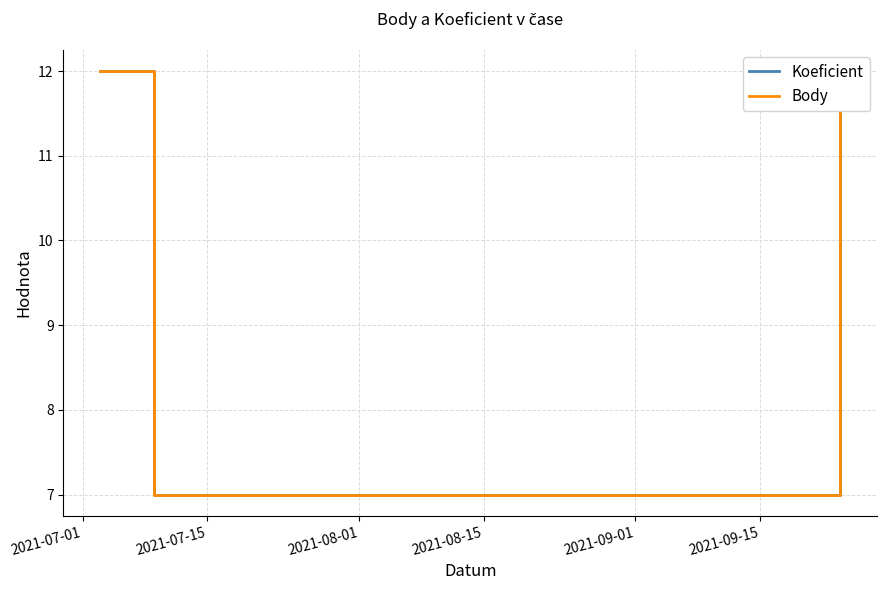

What is the total value across all series at 2021-07-01?

24